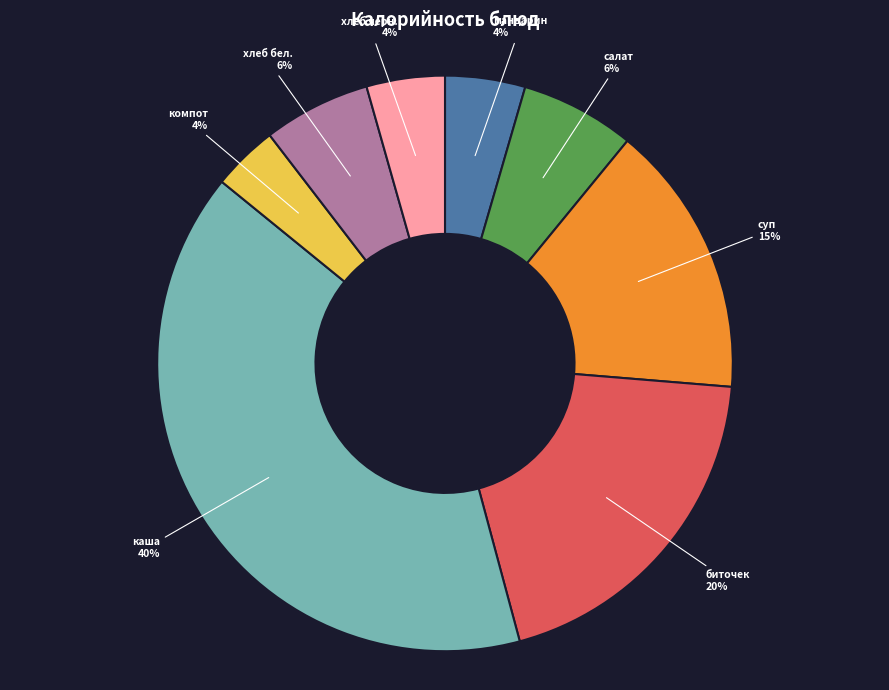

Which has a higher value, салат or компот?

салат